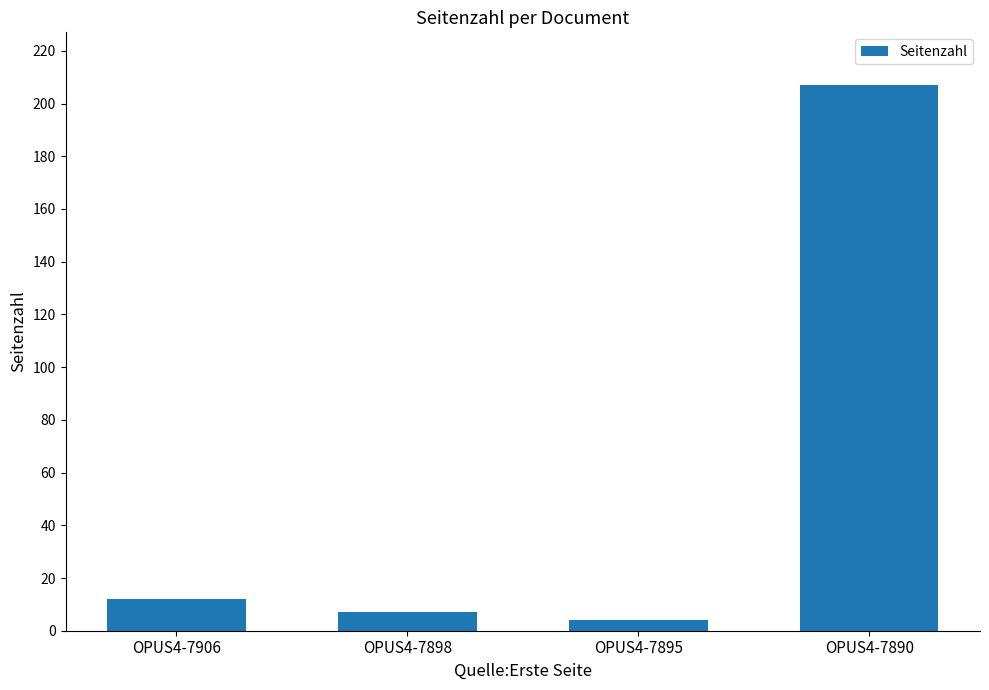

What is the greatest value displayed?

207